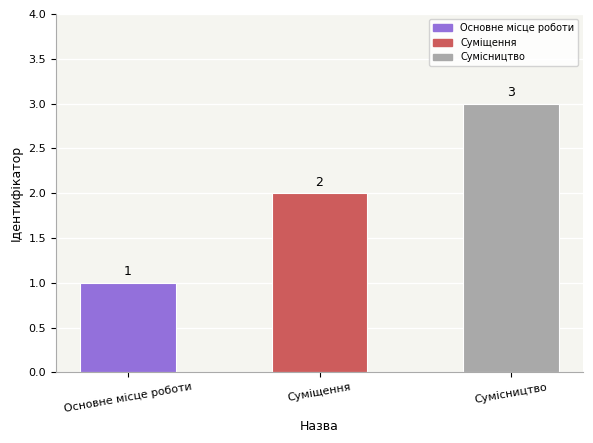

Rank the categories by value from highest to lowest.

Сумісництво, Суміщення, Основне місце роботи